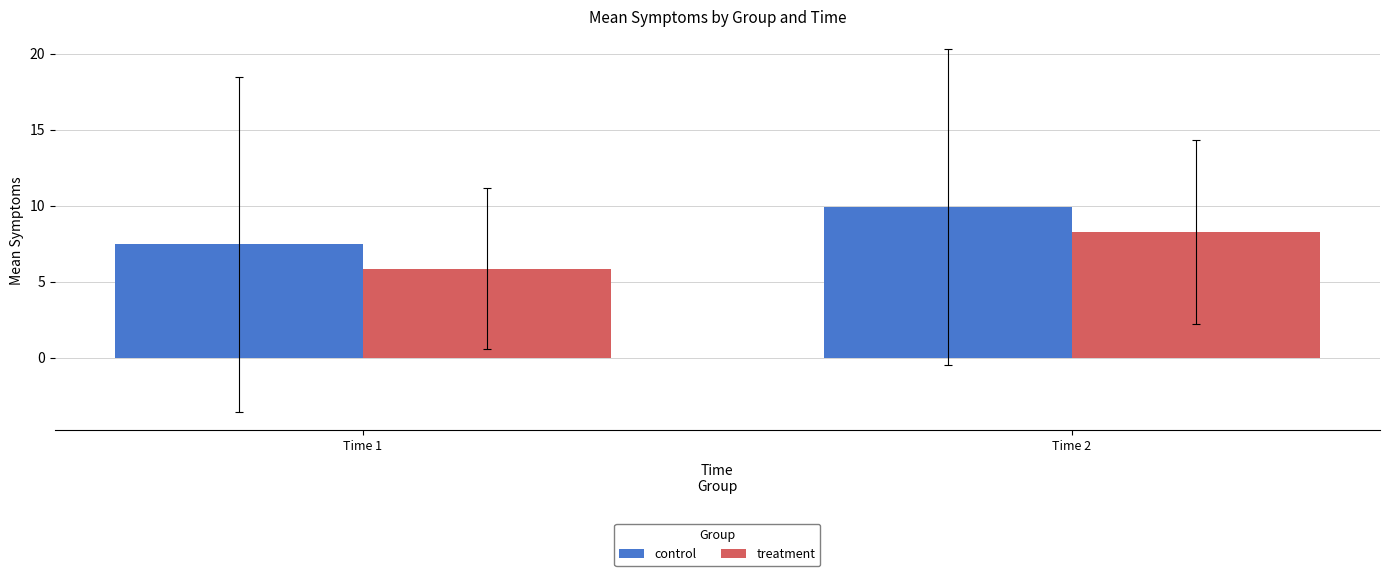

How many data points in treatment are less than 8?

1